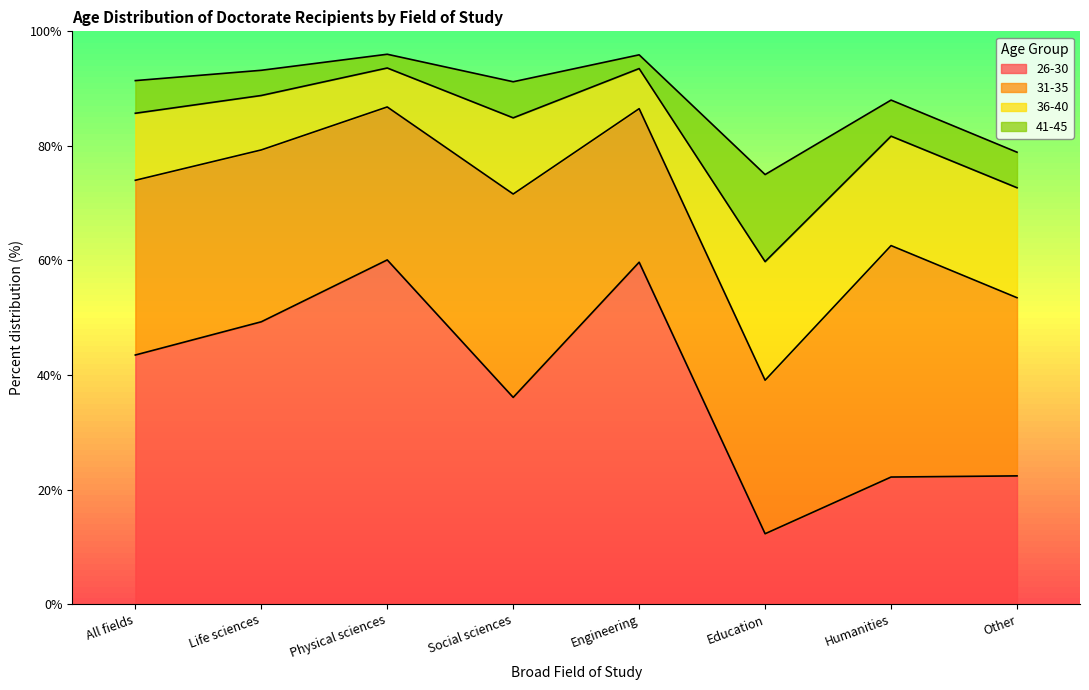

Between which two adjacent categories do 26-30 and 41-45 first intersect?

Engineering and Education